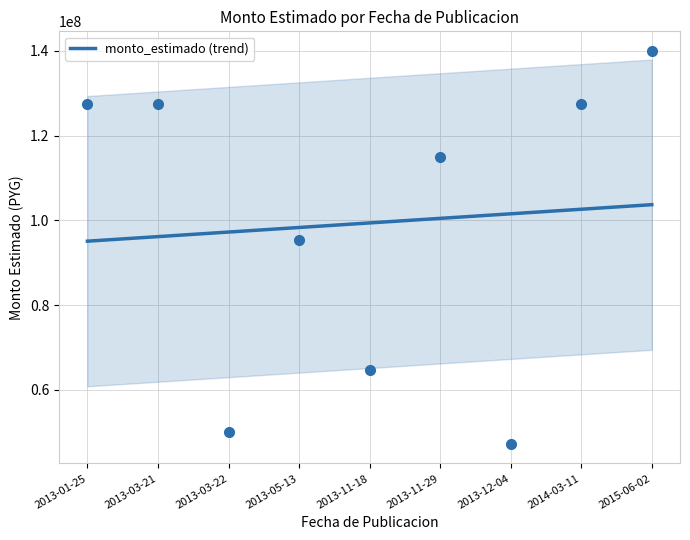

Which has a higher value, 2013-05-13 or 2013-12-04?

2013-12-04